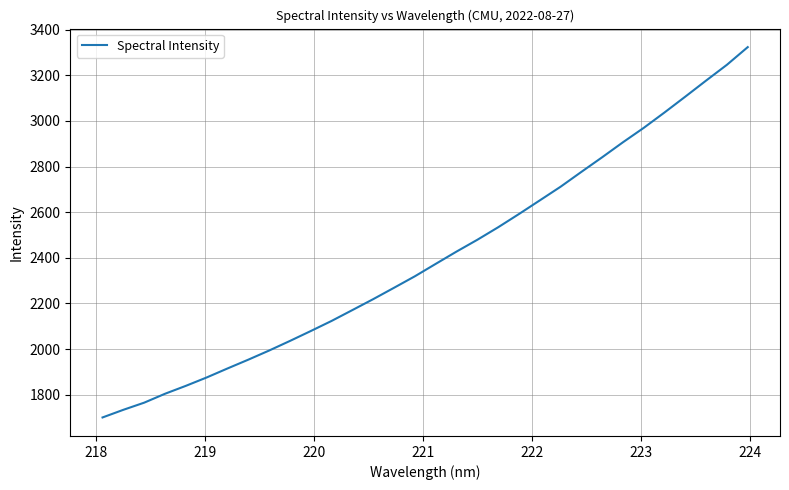

What is the difference between the maximum and minimum values?

1622.7